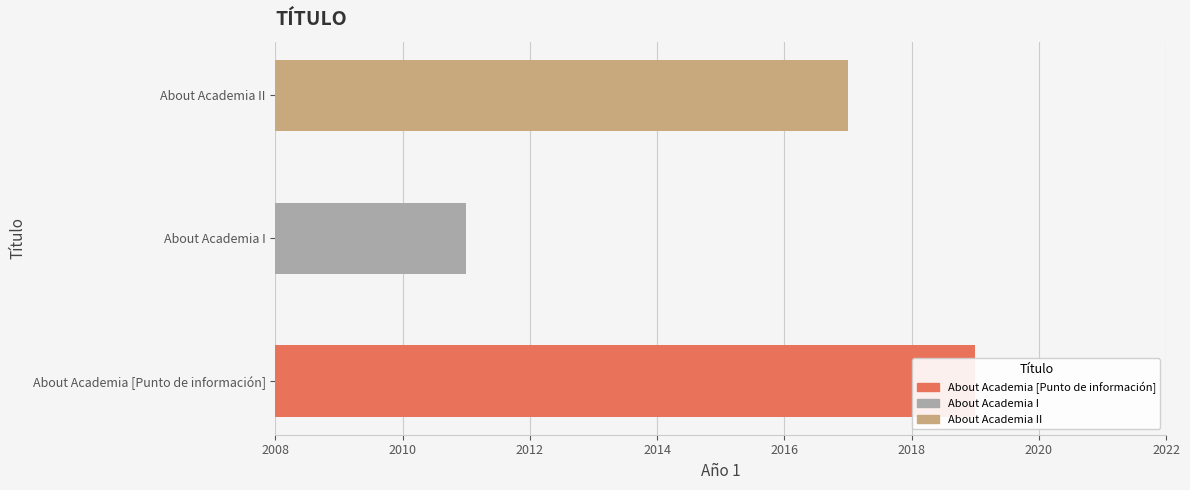

What is the greatest value displayed?

2019